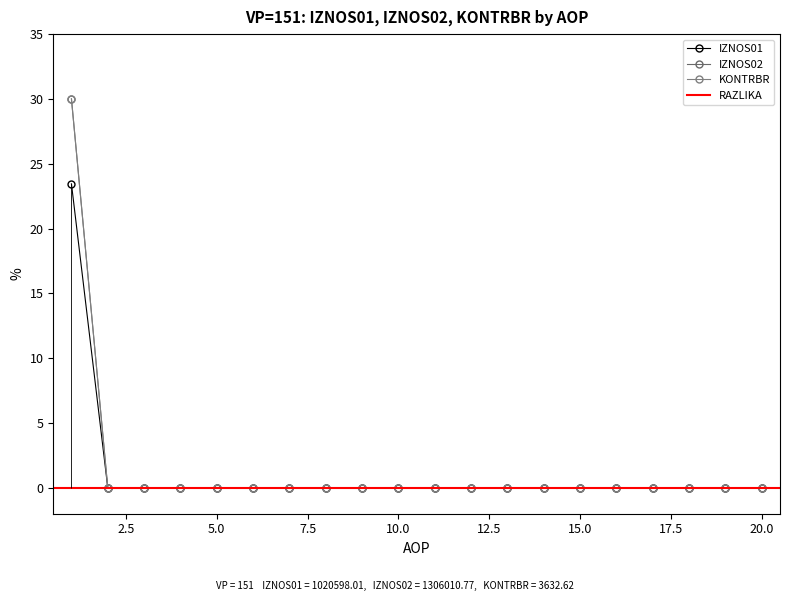

How many values in the KONTRBR series exceed 0?

1